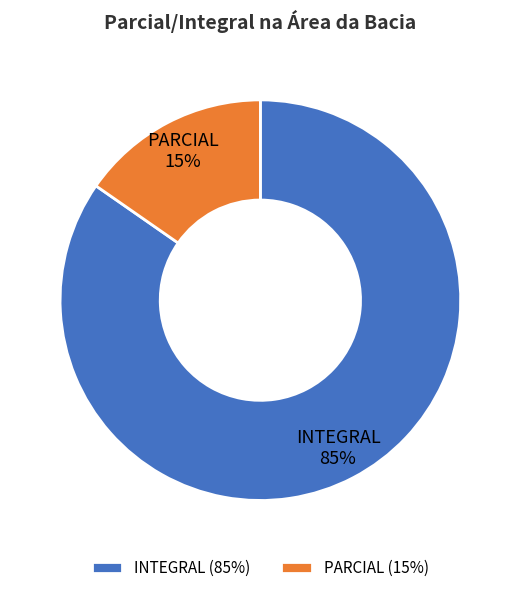

To the nearest percent, what is the combined percentage of PARCIAL and INTEGRAL?

100%